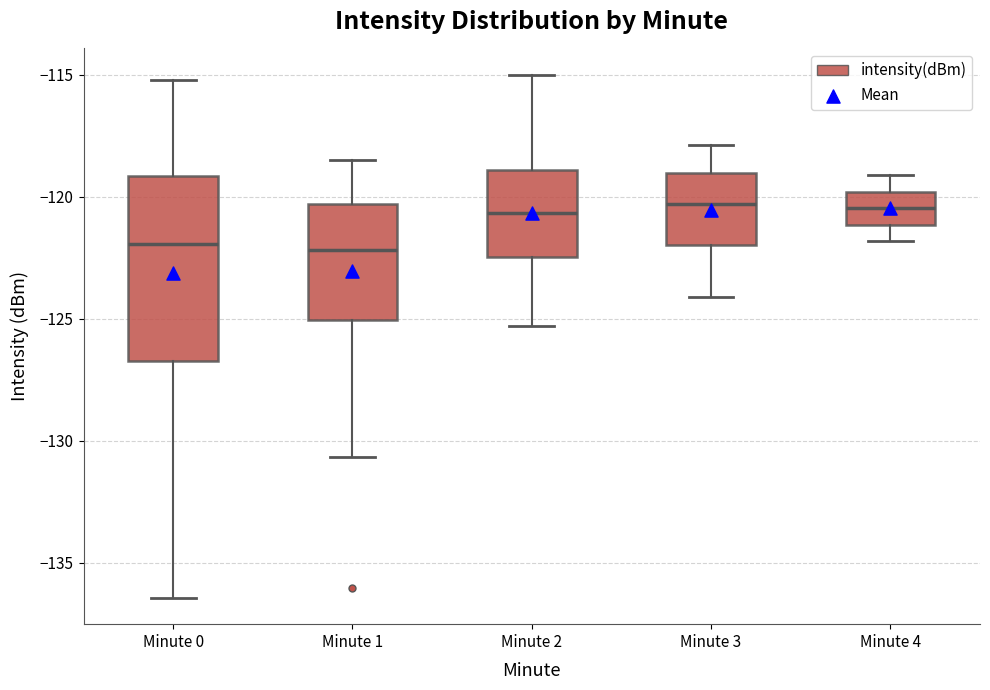

Comparing the boxes themselves (not the whiskers), which one is the tallest?

Minute 0